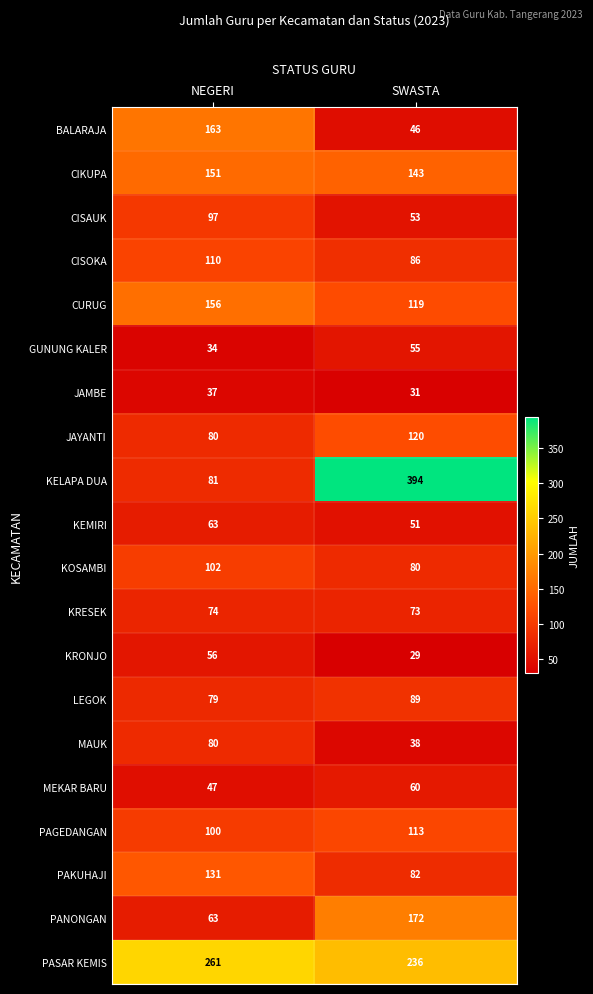

Where is PASAR KEMIS nearest to the value 248?

SWASTA